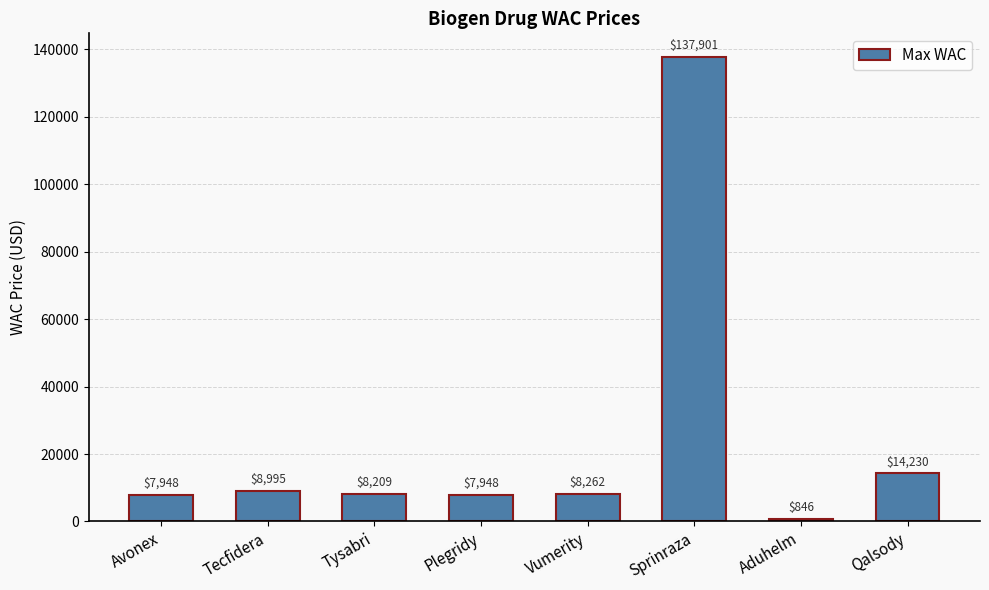

The chart shows a value of 15927.3 at Tecfidera. True or false?

False